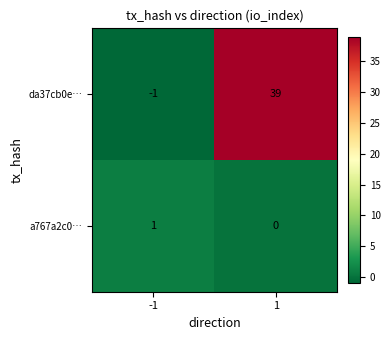

Rank the categories by a767a2c0… value from lowest to highest.

1, -1